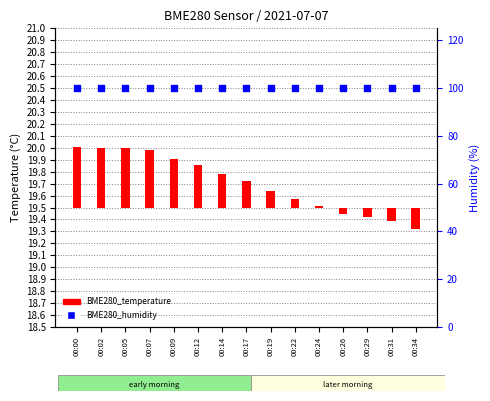

Which series has the widest spread of Y values?

BME280_temperature